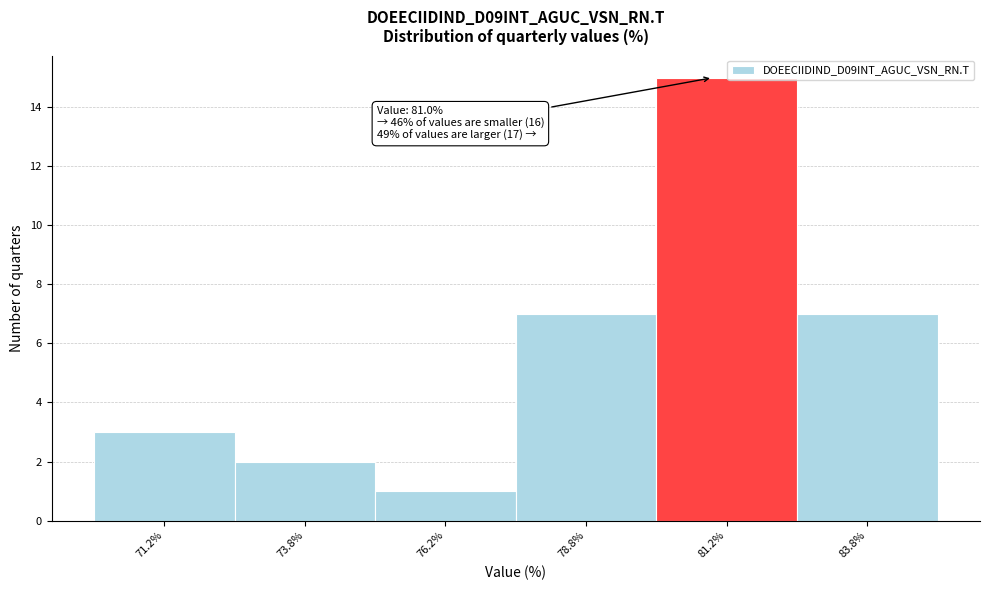

Over which range of the x-axis is the bar tallest?

80.0 to 82.5